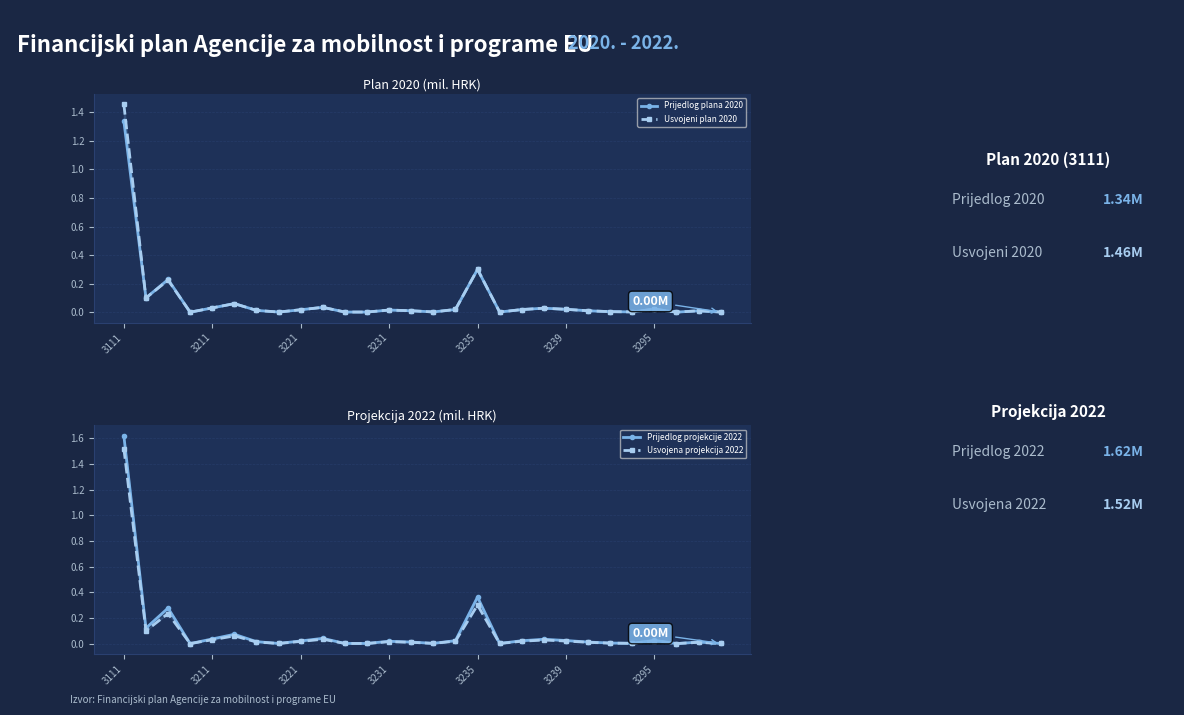

List the series in order of their overall mean, lowest first.

Prijedlog plana 2020, Usvojeni plan 2020, Usvojena projekcija 2022, Prijedlog projekcije 2022